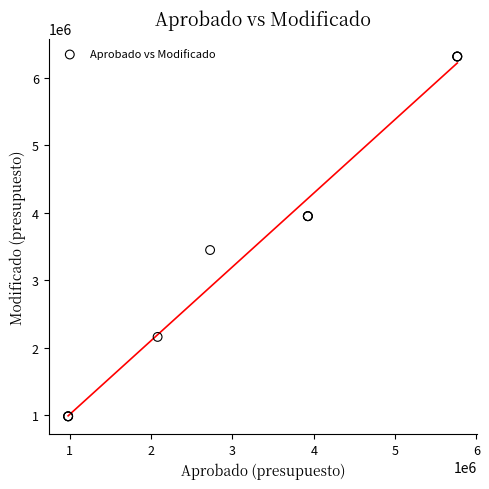

What Y value in the scatter plot is closest to 3649447?

3448034.3